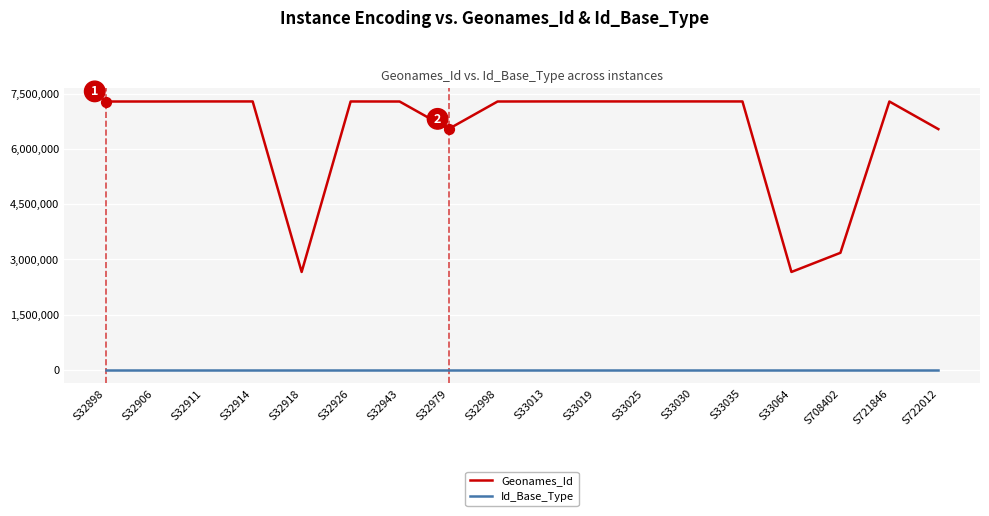

Which series has the largest total across all categories?

Geonames_Id